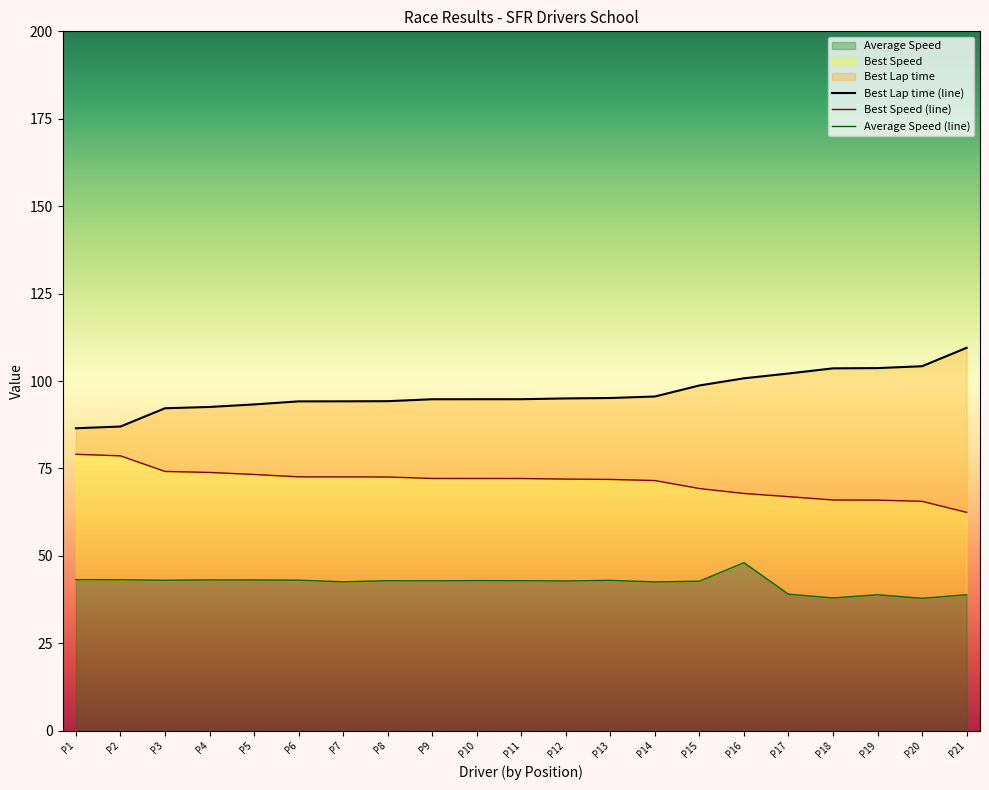

Does the chart have visible grid lines?

No